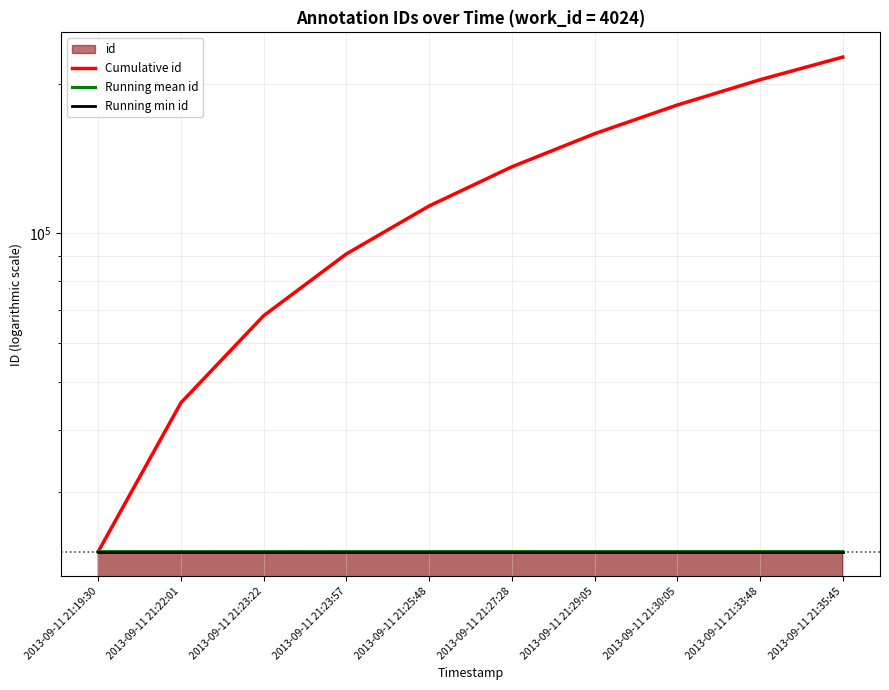

Is it true that Cumulative id equals 57190.7 at 2013-09-11 21:23:57?

False